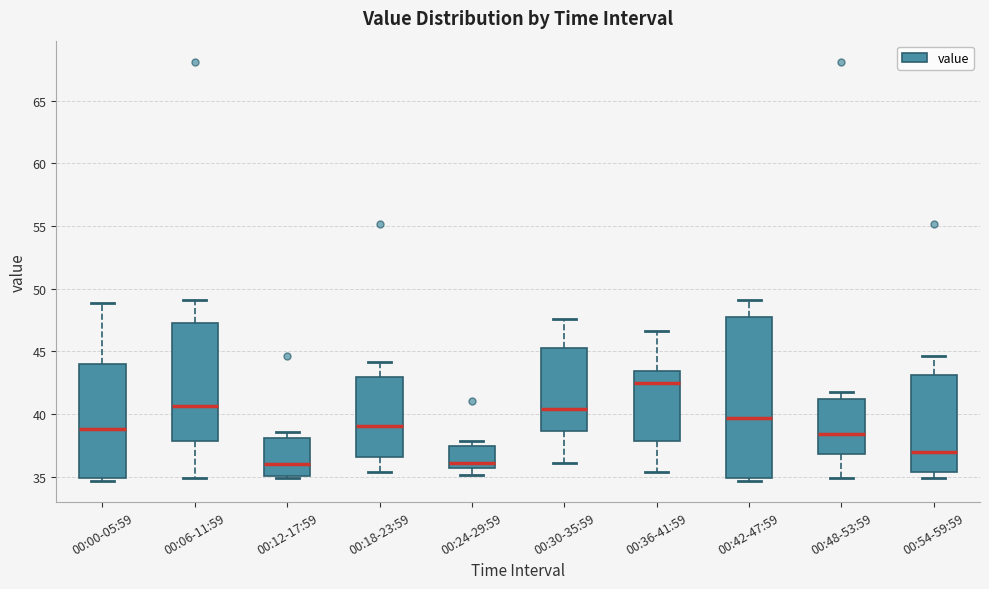

Reading left to right, transcribe this box plot: for each box, give where its median line is, the range the box spans, and where its two whiskers end, as read against the y-axis. The values are not printed on the chart, so give them approximately, as read against the axis.

00:00-05:59: median 39.0, box 35.0 to 44.0, whiskers 34.5 to 49.0
00:06-11:59: median 40.5, box 38.0 to 47.0, whiskers 35.0 to 49.0
00:12-17:59: median 36.0, box 35.0 to 38.0, whiskers 35.0 to 38.5
00:18-23:59: median 39.0, box 36.5 to 43.0, whiskers 35.5 to 44.0
00:24-29:59: median 36.0, box 35.5 to 37.5, whiskers 35.0 to 38.0
00:30-35:59: median 40.5, box 38.5 to 45.5, whiskers 36.0 to 47.5
00:36-41:59: median 42.5, box 38.0 to 43.5, whiskers 35.5 to 46.5
00:42-47:59: median 39.5, box 35.0 to 47.5, whiskers 34.5 to 49.0
00:48-53:59: median 38.5, box 37.0 to 41.0, whiskers 35.0 to 42.0
00:54-59:59: median 37.0, box 35.5 to 43.0, whiskers 35.0 to 44.5